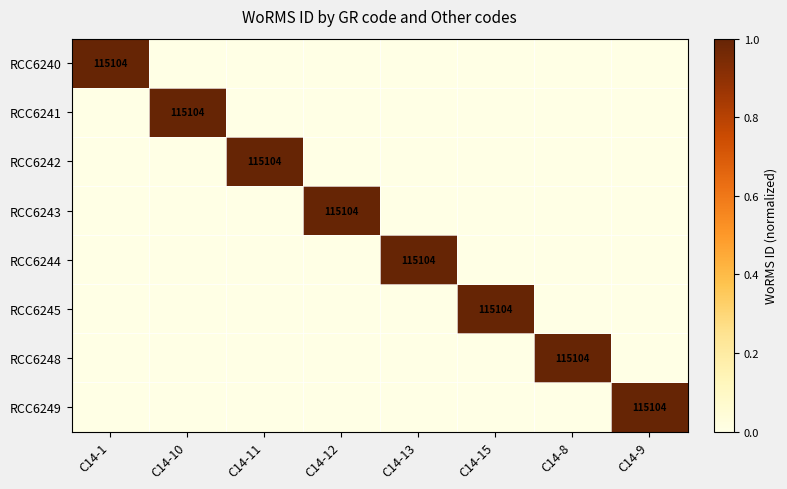

The RCC6242 series shows 115104 at C14-11. True or false?

True